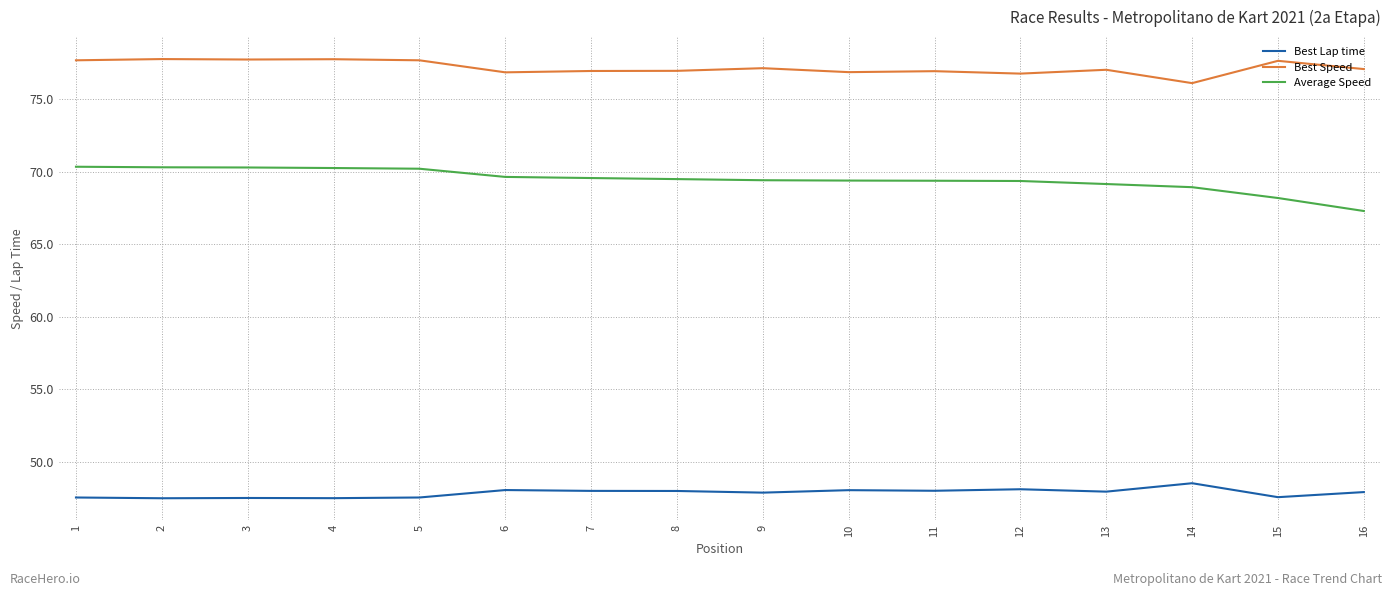

What is the difference between the highest and lowest values at 7?

28.9